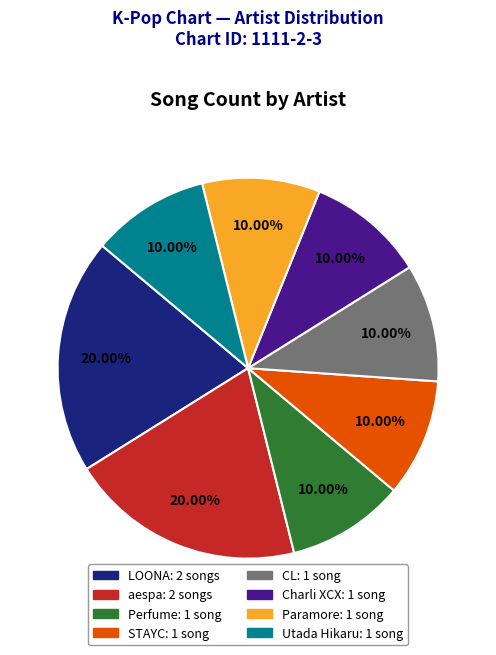

What is the ratio of the value at LOONA: 2 songs to the value at Charli XCX: 1 song?

2.0